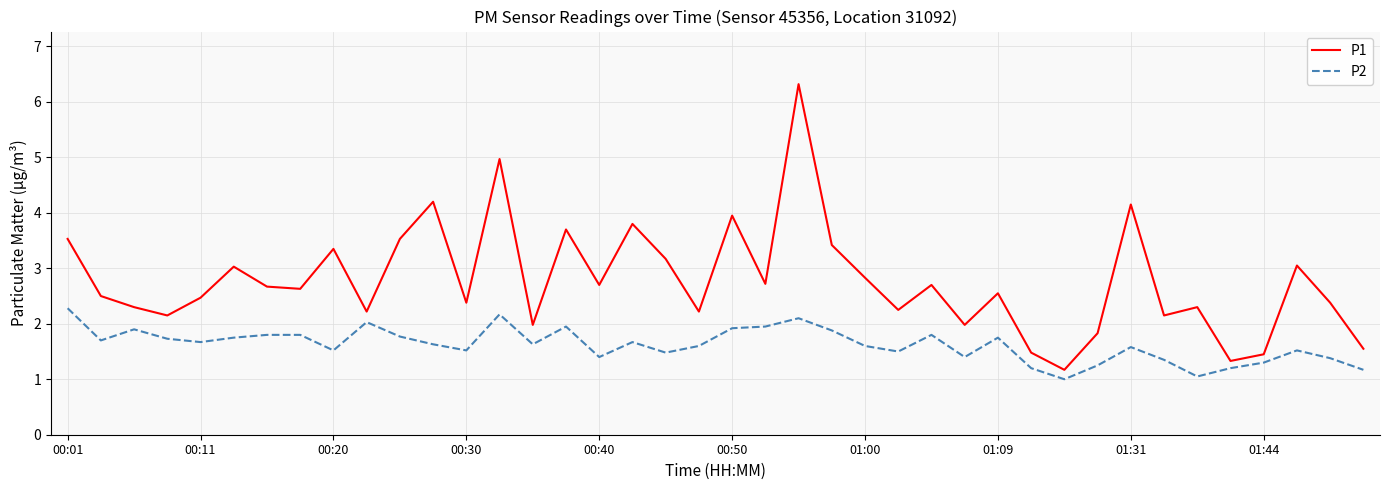

Which series has the largest total across all categories?

P1